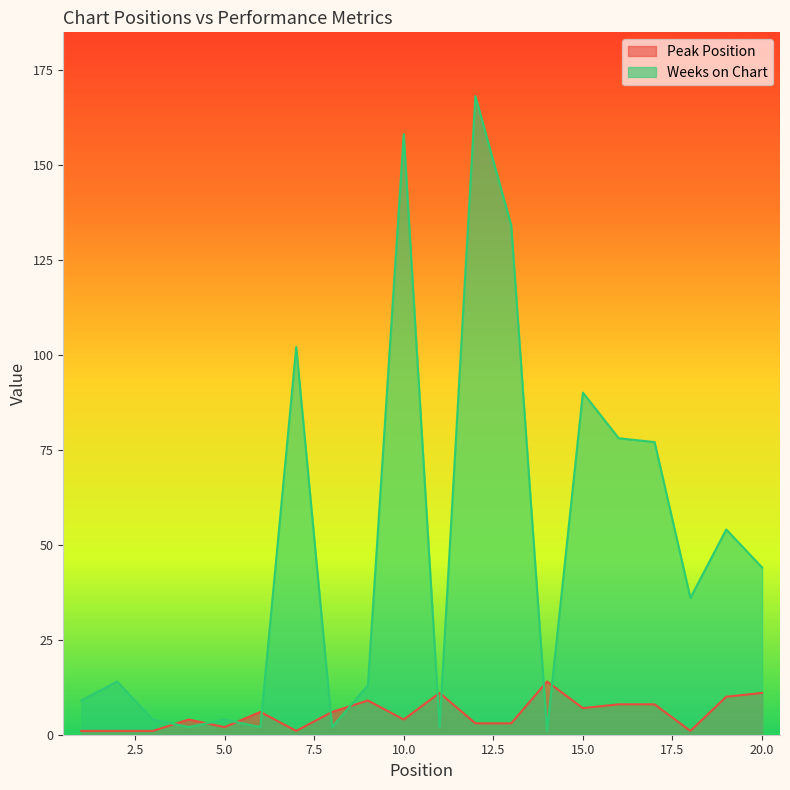

What is the difference between the second highest and second lowest values in the Weeks on Chart series?

156